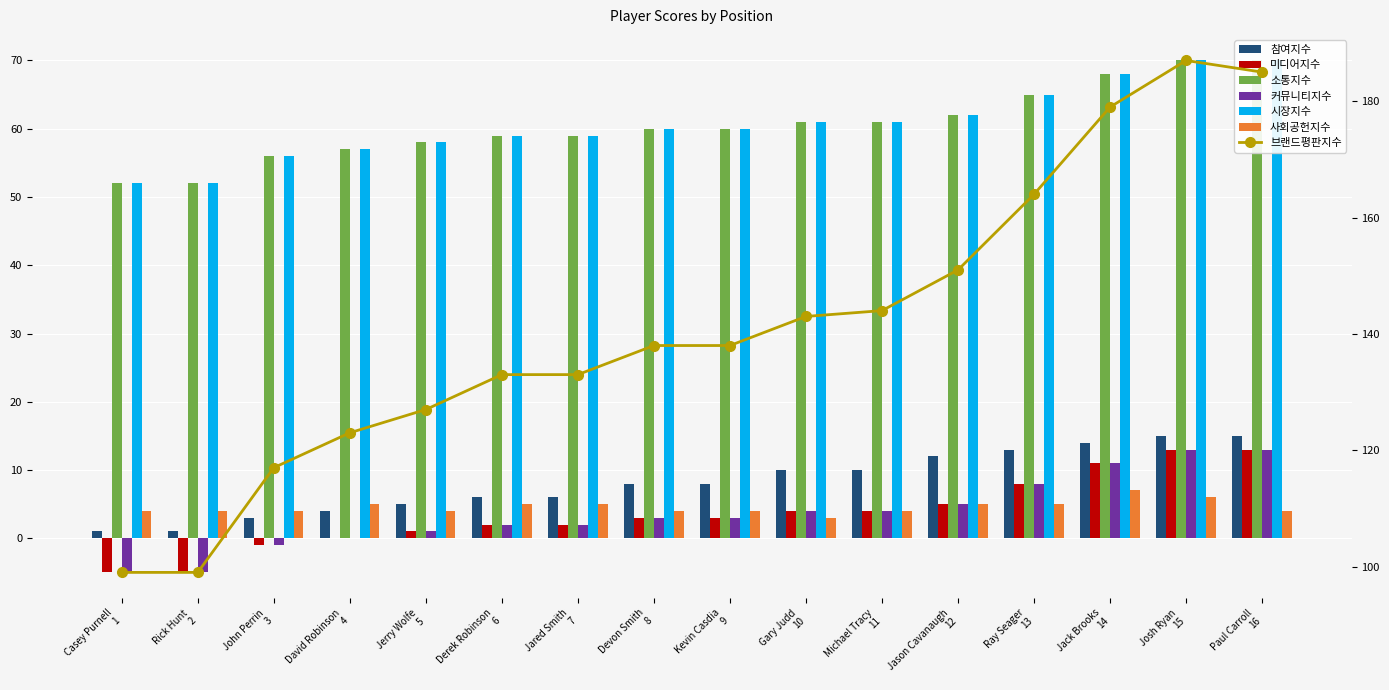

Where is round_relative_score nearest to the value 4?

Gary Judd 10